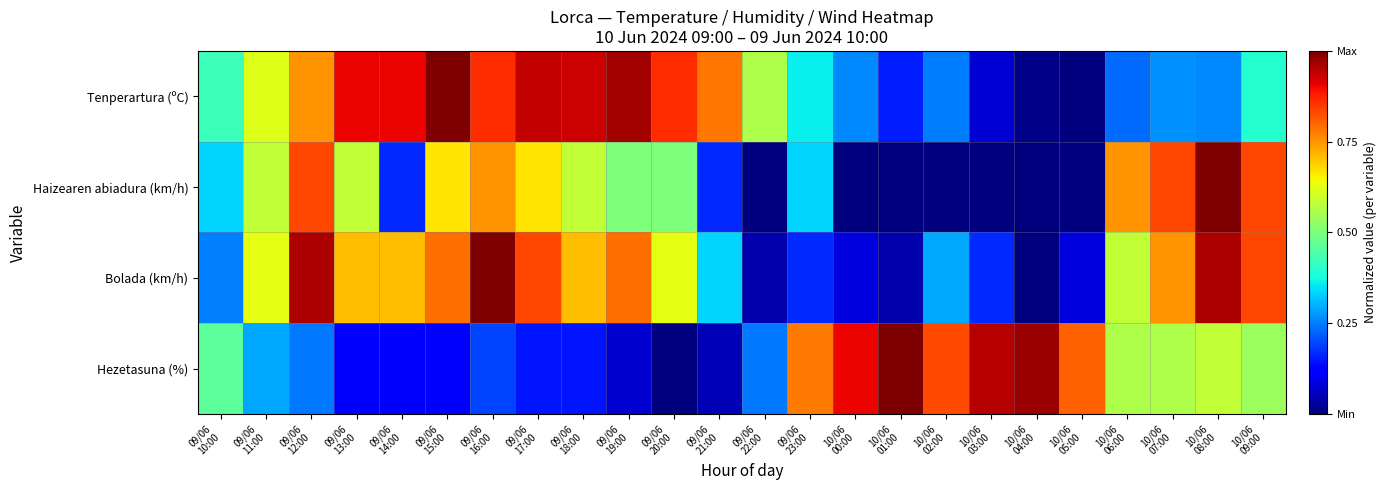

At which category does the chart reach its peak across all series?

09/06
15:00